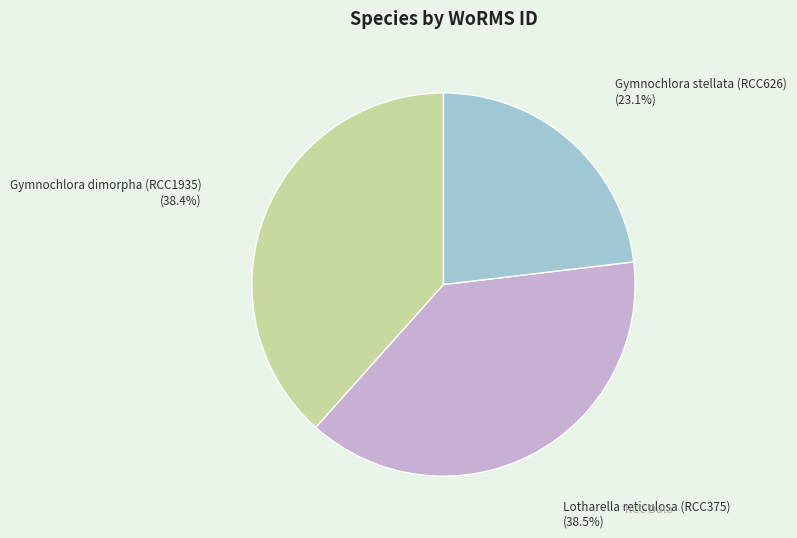

How many slices are in this pie chart?

3